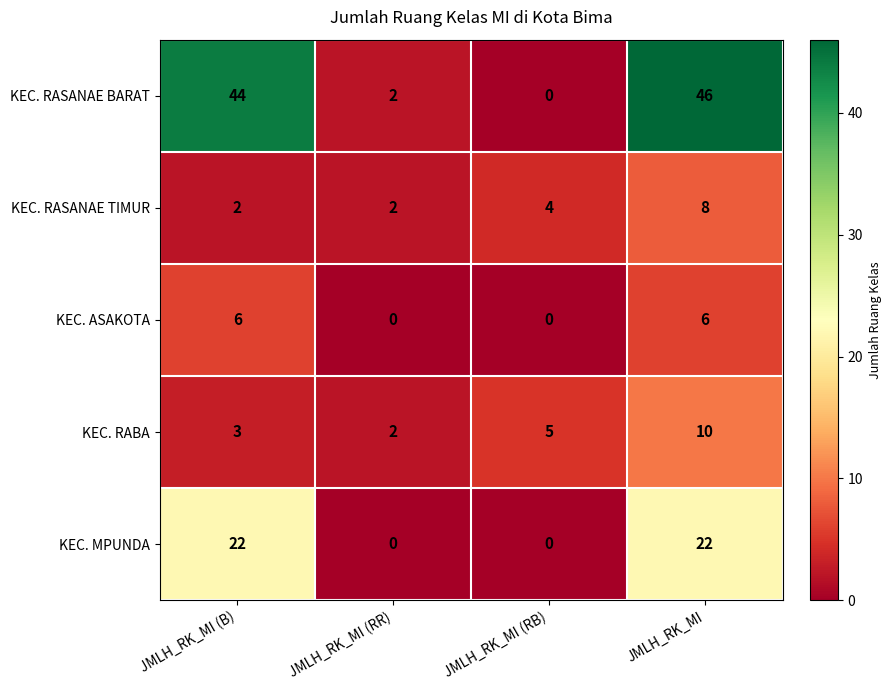

What is the average value of the KEC. RASANAE BARAT series?

23